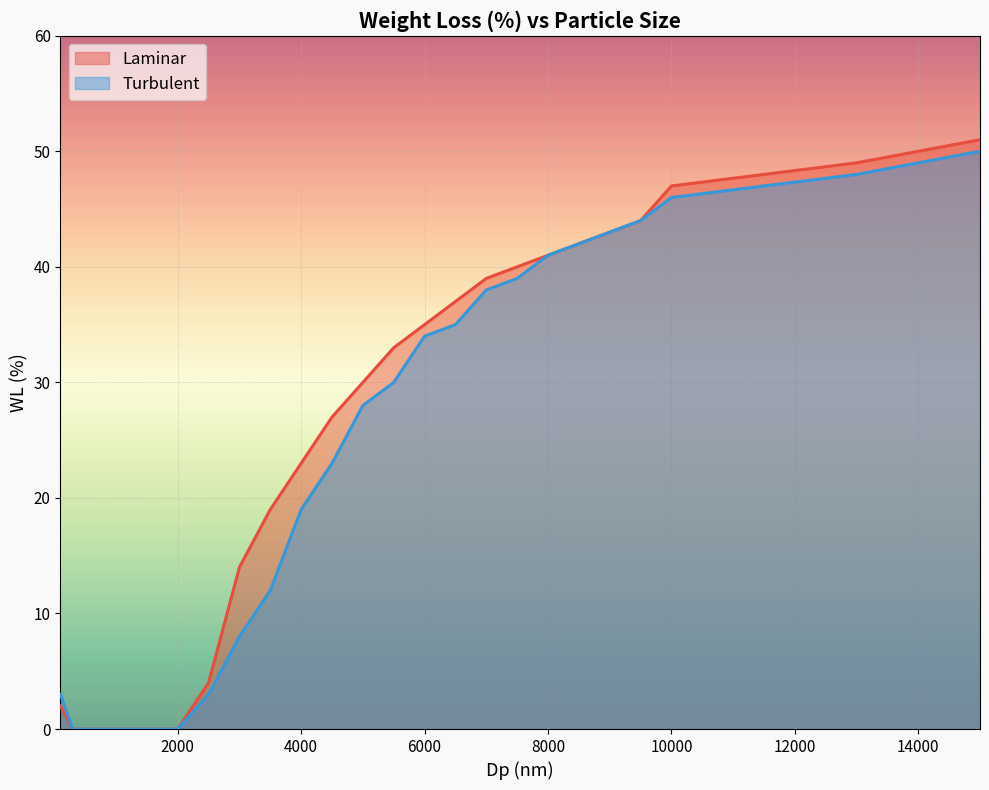

True or false: Laminar has more than 1 interior local peaks.

False